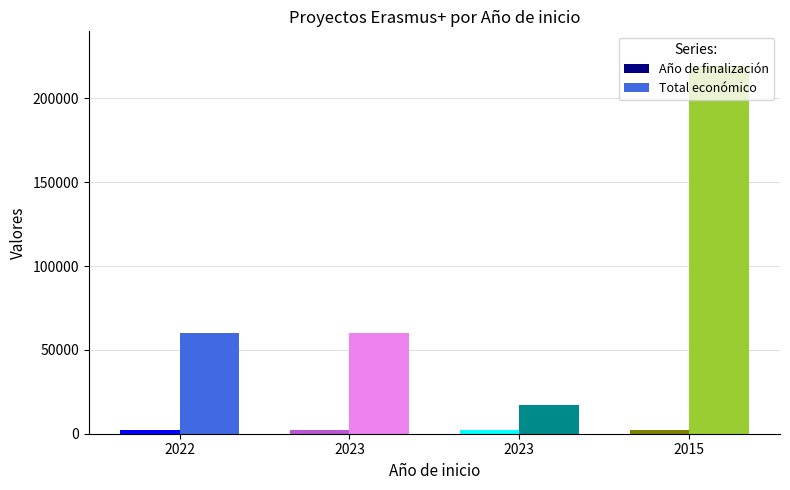

What is the lowest value of the Año de finalización series?

2017